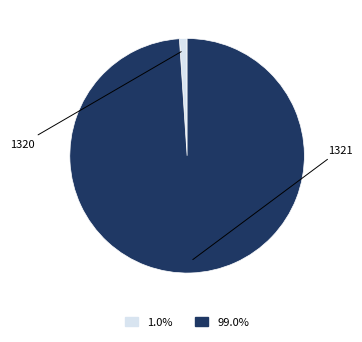

Does any single category account for the majority?

Yes